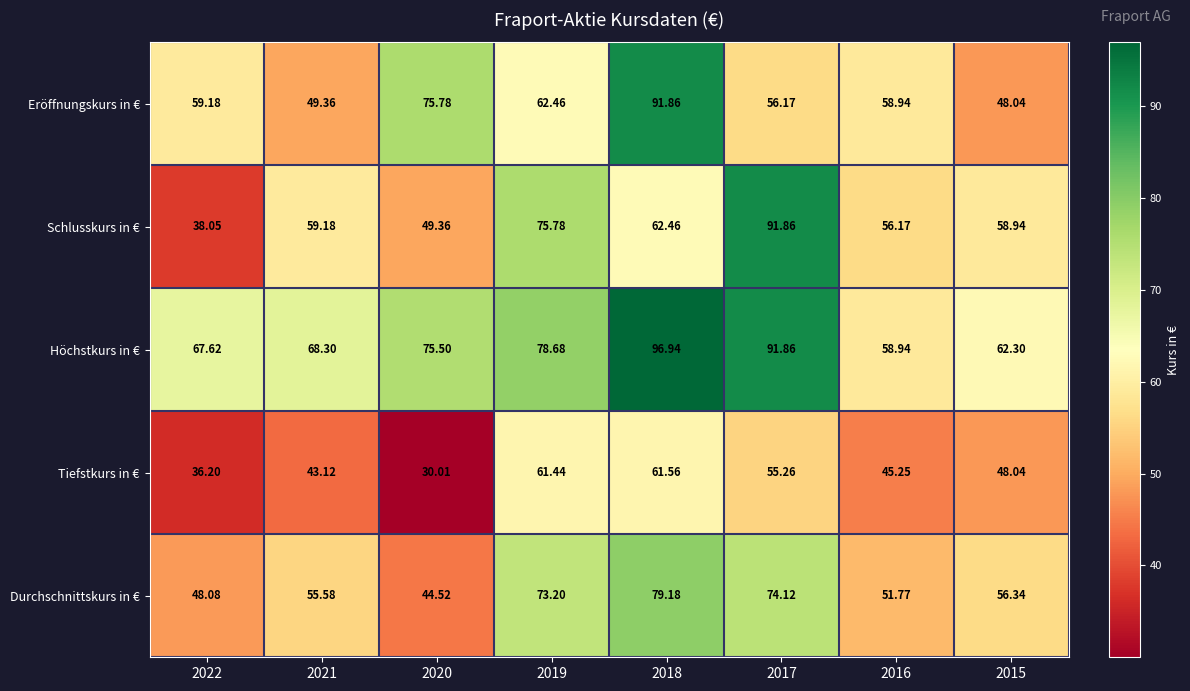

How many values in the Tiefstkurs in € series are below 48?

4